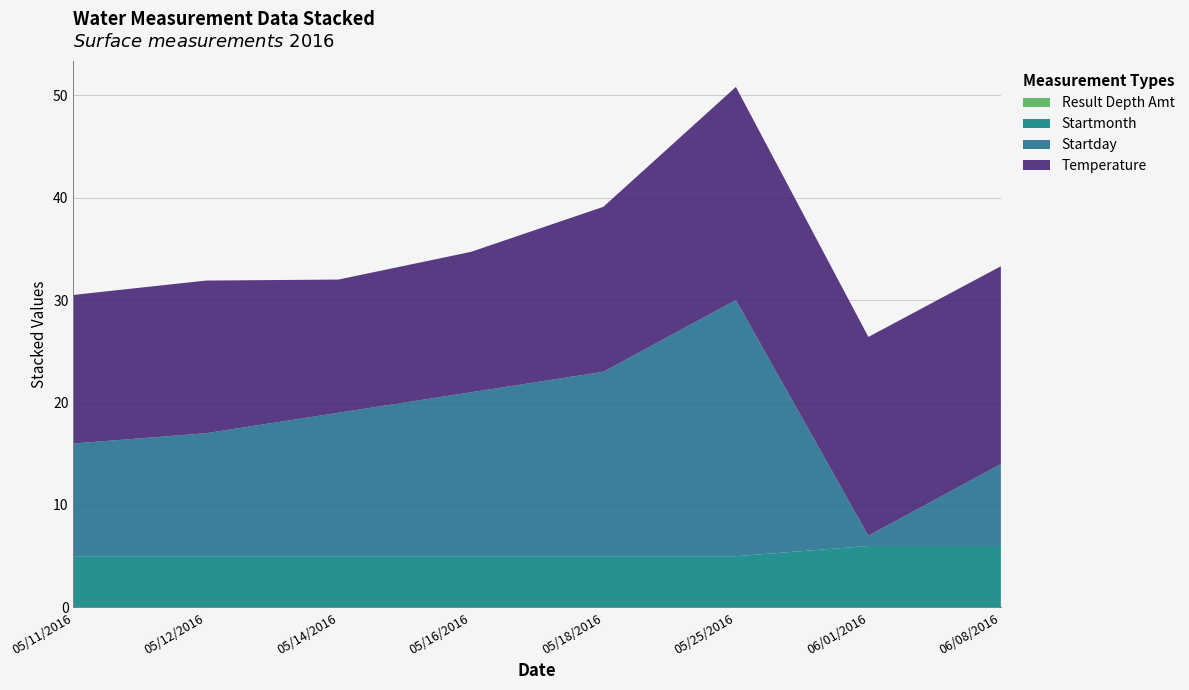

Reading left to right, extract all data points from this chart.

Temperature: 14.5	14.9	13.0	13.7	16.1	20.8	19.4	19.3
Startday: 11.0	12.0	14.0	16.0	18.0	25.0	1.0	8.0
Startmonth: 5.0	5.0	5.0	5.0	5.0	5.0	6.0	6.0
Result Depth Amt: 0.0	0.0	0.0	0.0	0.0	0.0	0.0	0.0